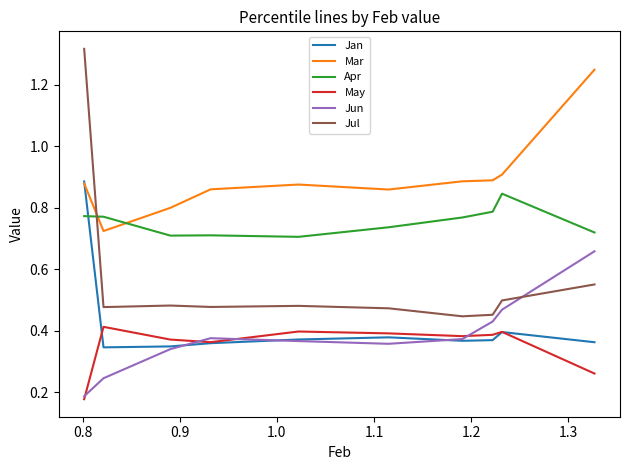

True or false: Mar and May cross at least once.

False